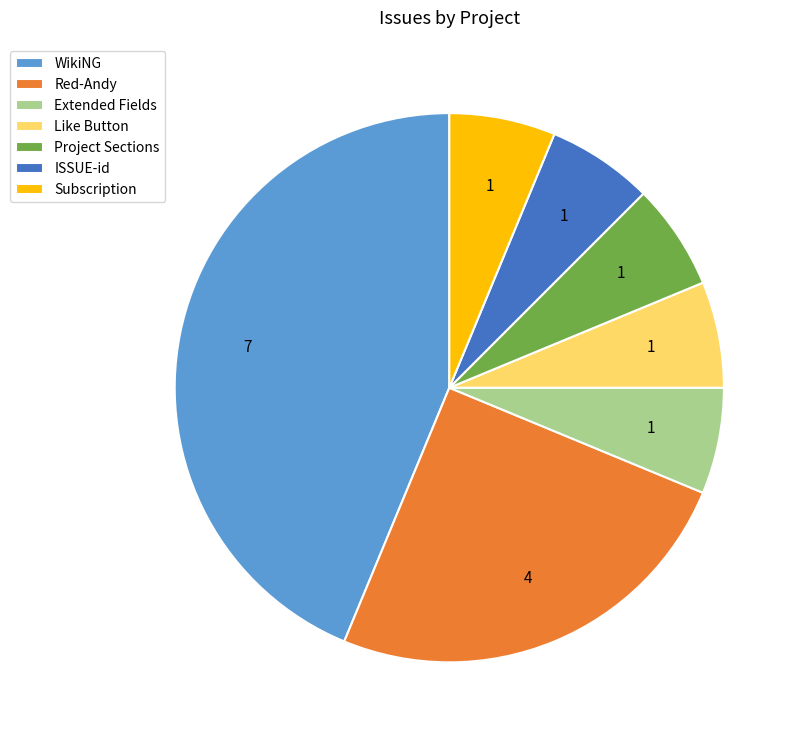

How many segments does this pie chart have?

7